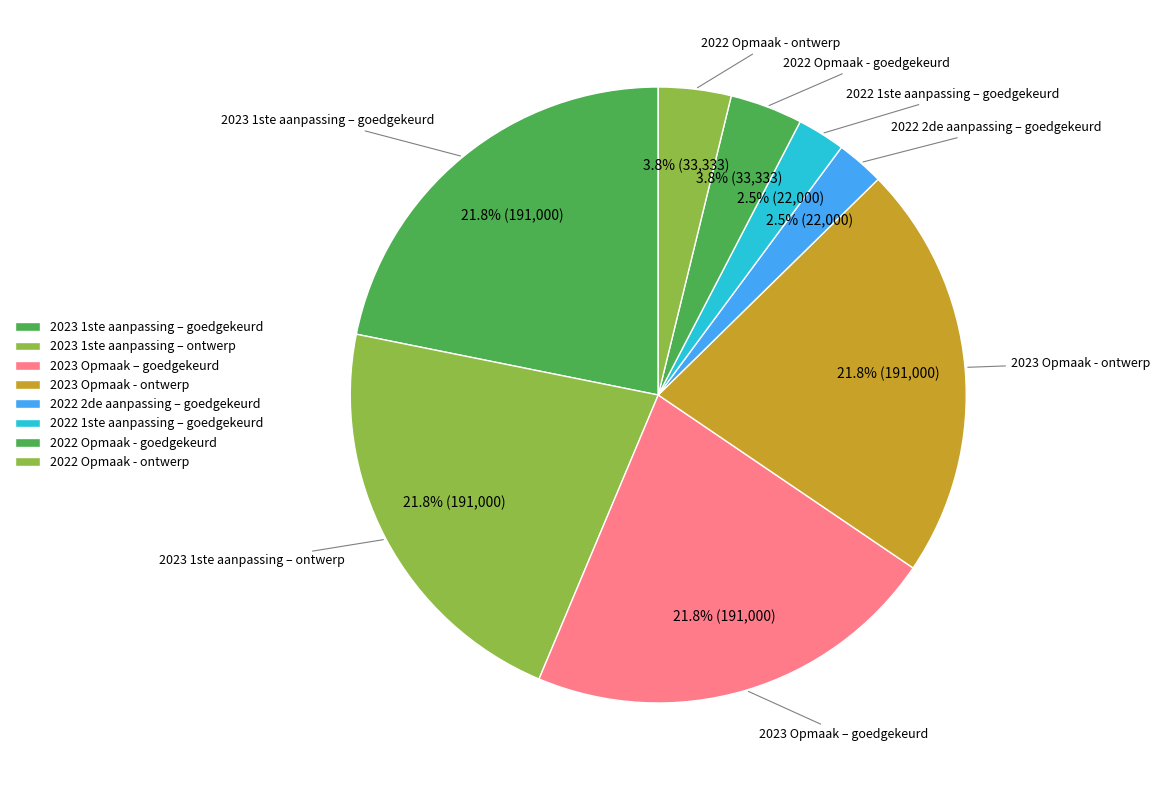

The 2022 Opmaak - ontwerp slice represents 10% of the pie. True or false?

False